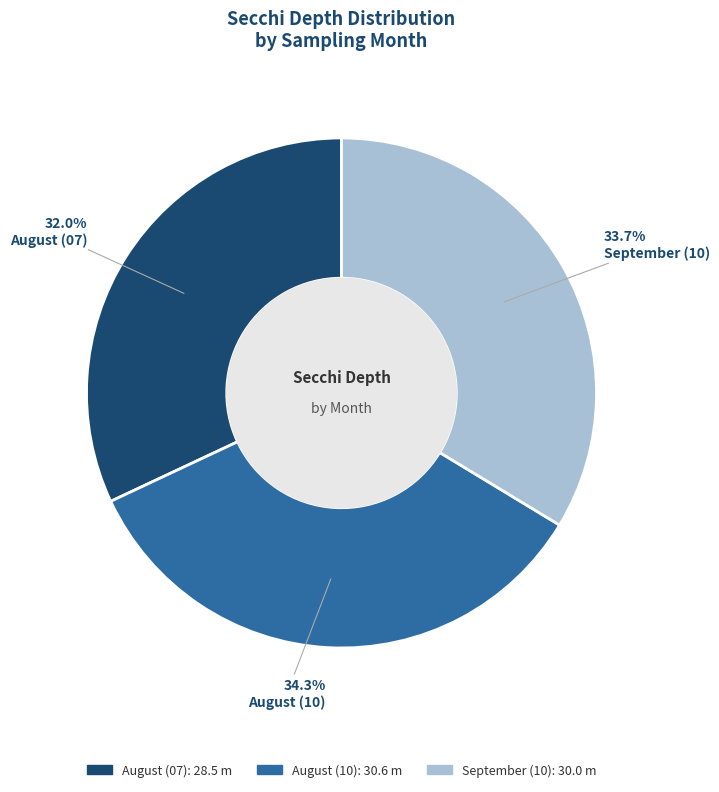

Between August (10) and August (07), which is larger?

August (10)